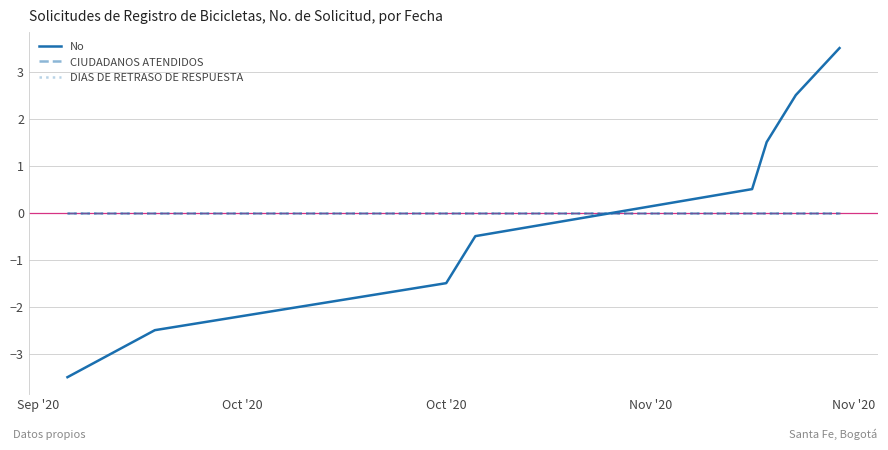

Which category has the lowest value in the DIAS DE RETRASO DE RESPUESTA series?

Sep '20